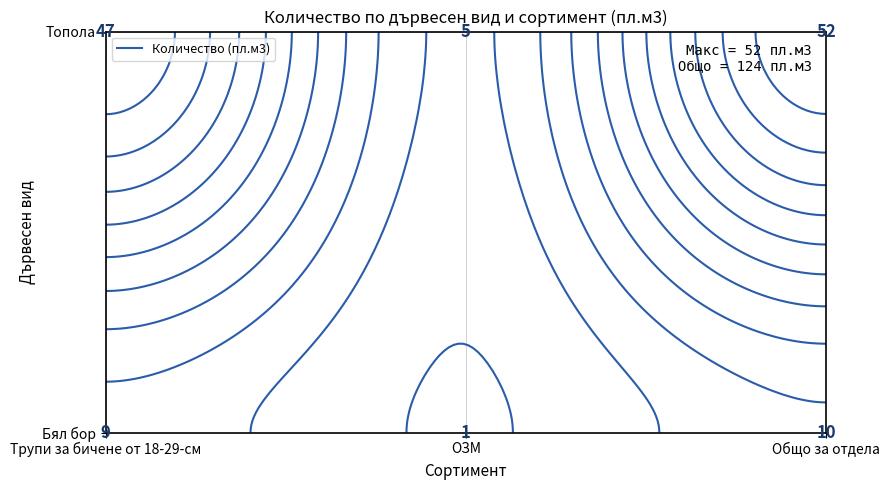

What is the highest value of the Топола series?

52